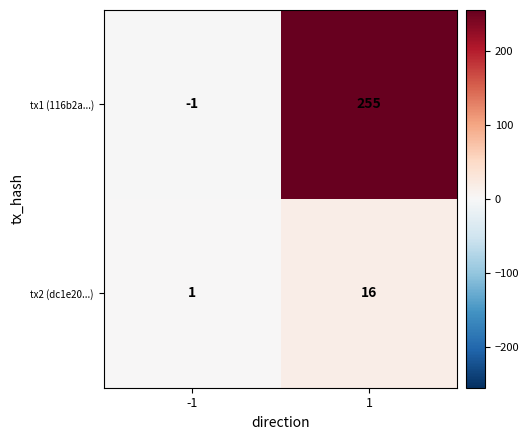

Count the number of data series in this chart.

2